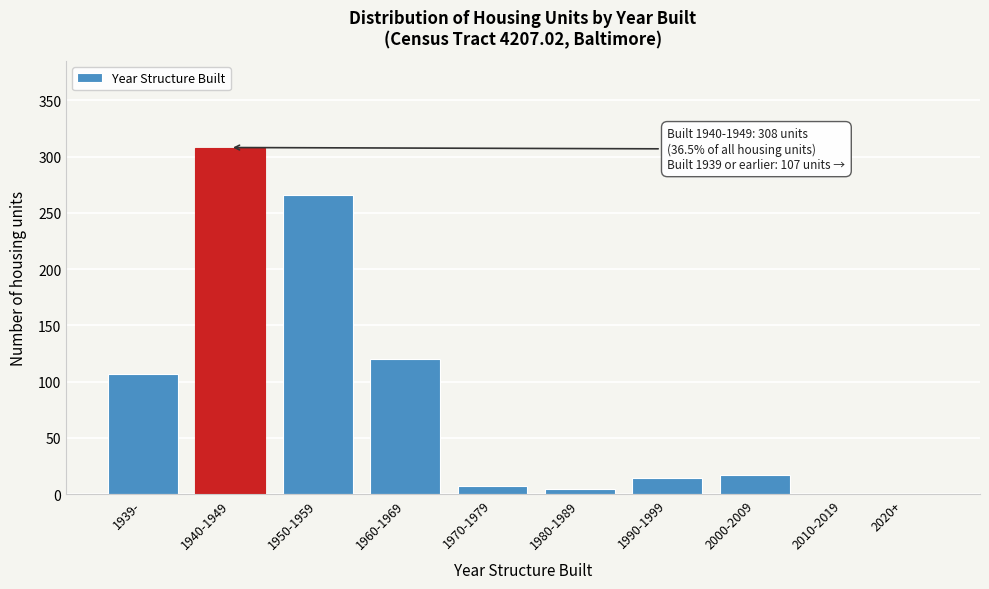

Reading left to right, list all the values displayed in this chart.

1939-=107	1940-1949=308	1950-1959=266	1960-1969=120	1970-1979=7	1980-1989=5	1990-1999=14	2000-2009=17	2010-2019=0	2020+=0